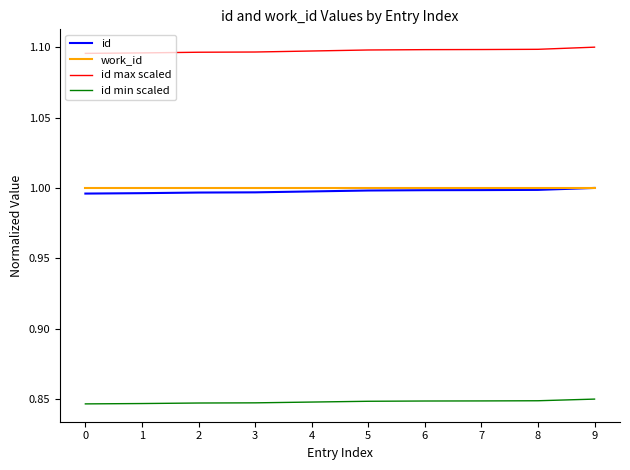

What is the total value across all series at 1?

3.9